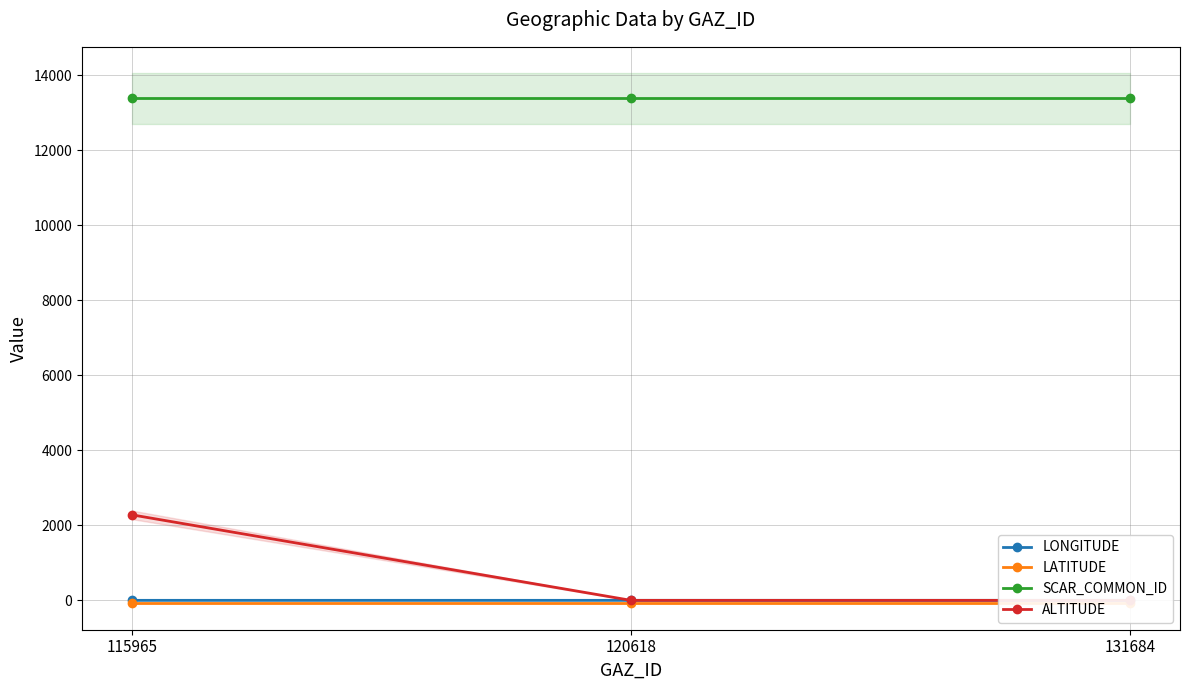

Is this an area chart (filled region under the line)?

No